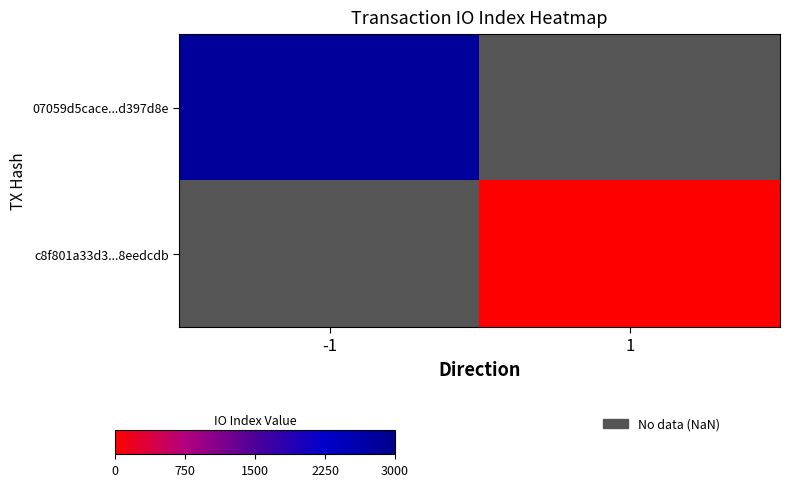

Which label corresponds to the smallest value in the chart?

1